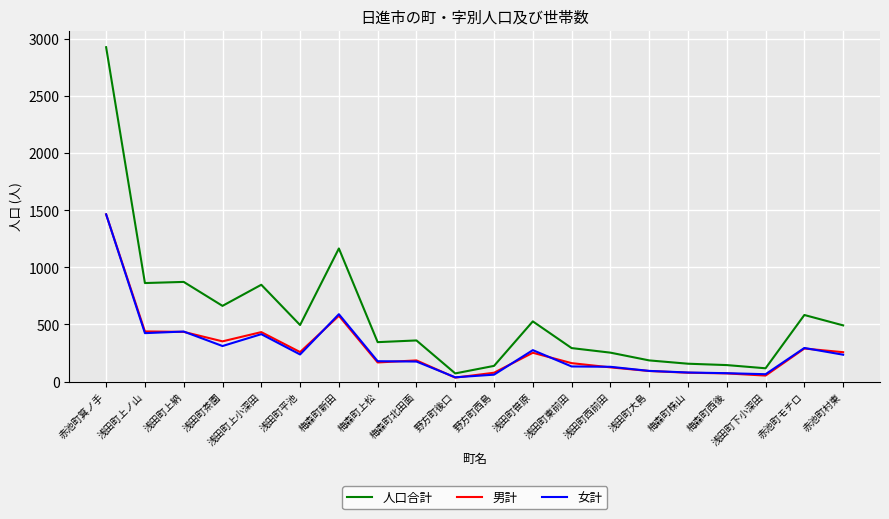

The value of 男計 at 浅田町西前田 is 124. True or false?

True